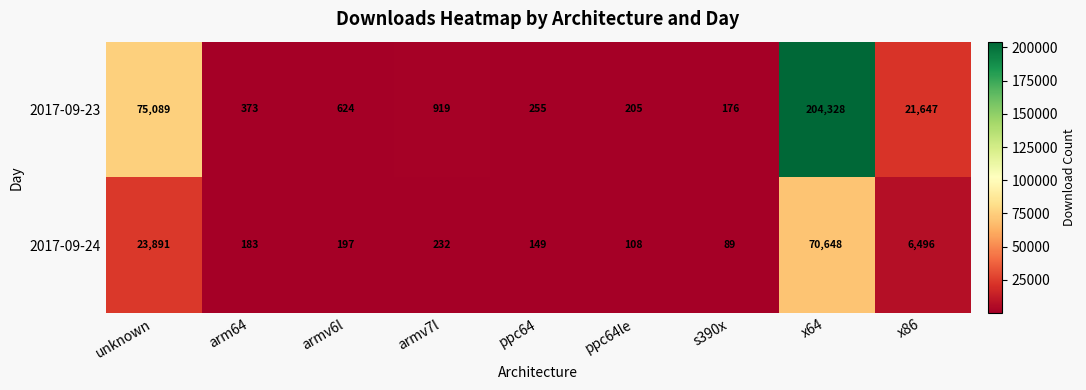

True or false: 2017-09-24 has a value of 197 at armv6l.

True